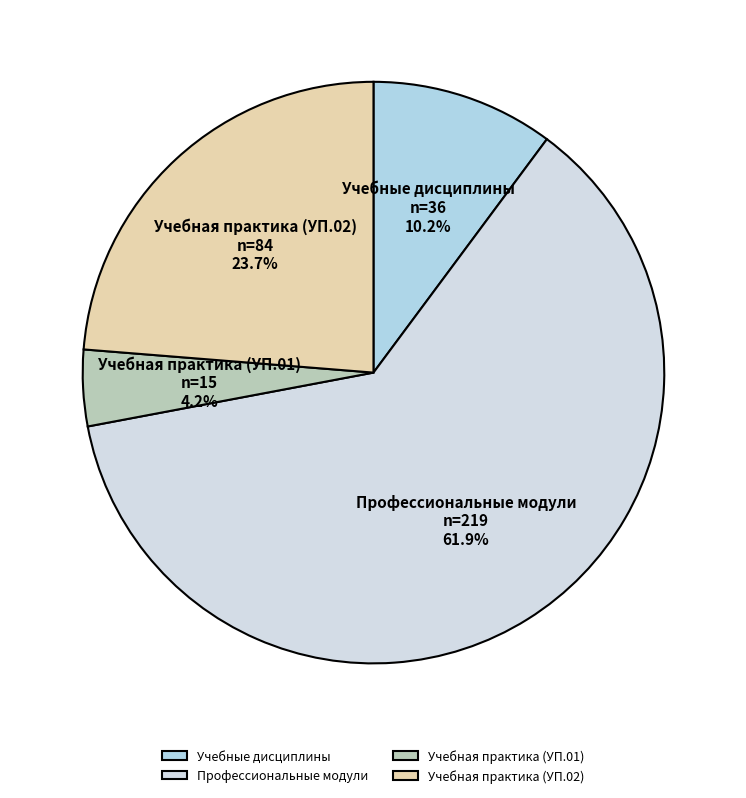

To the nearest percent, what is the difference between the Учебные дисциплины and Профессиональные модули slice percentages?

52%